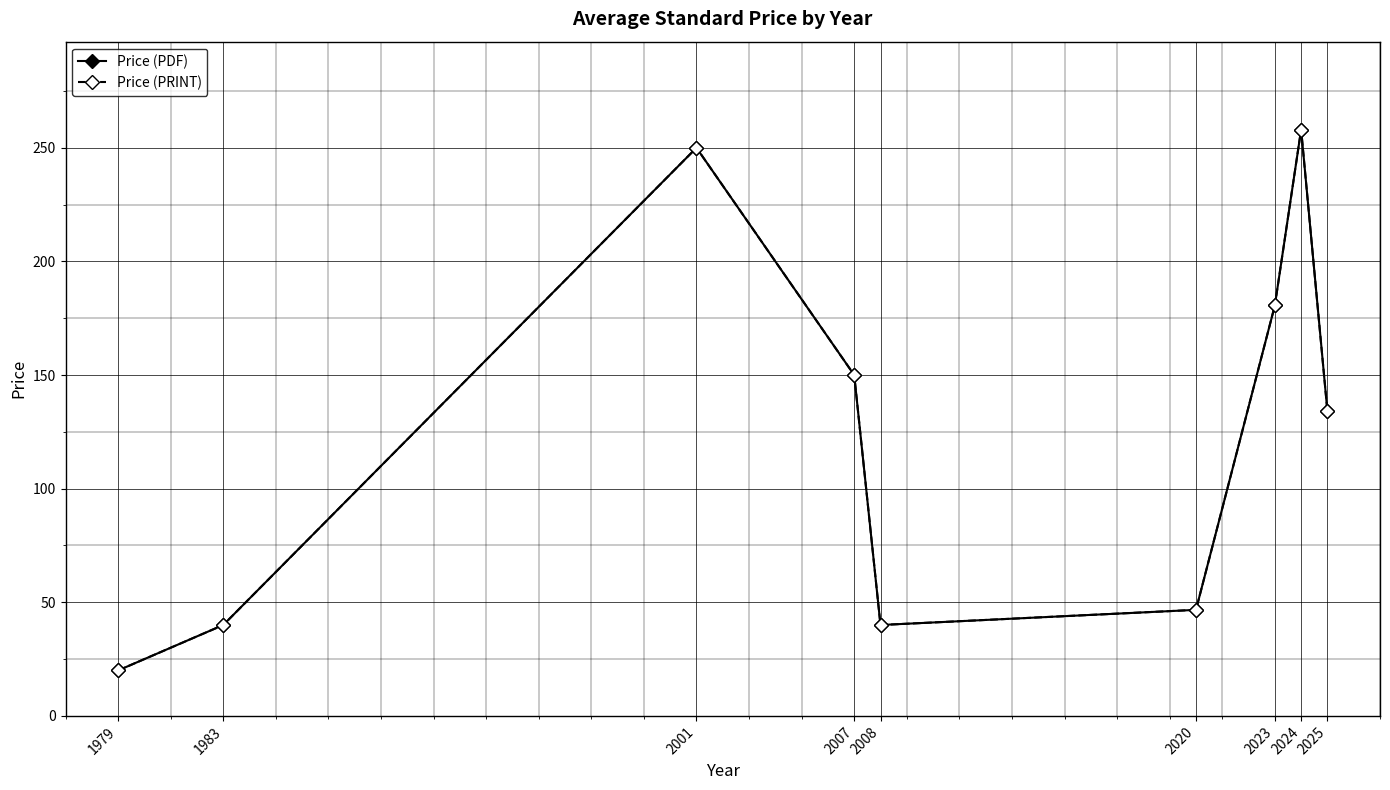

Does the chart have visible grid lines?

Yes